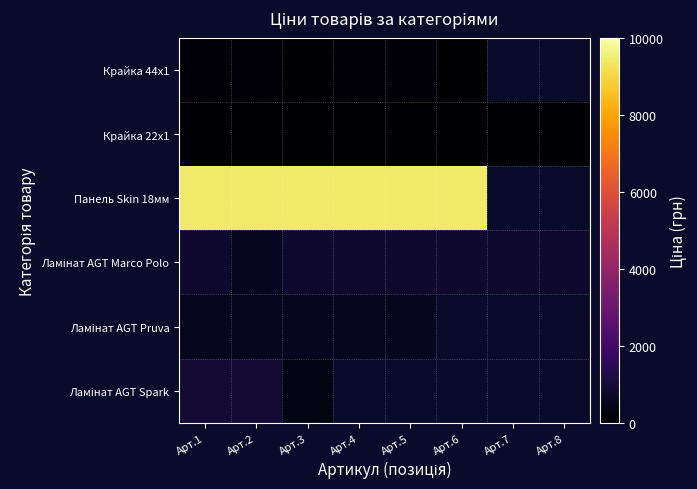

Rank the series by their maximum value, from lowest to highest.

Крайка 22x1, Крайка 44x1, Ламінат AGT Pruva, Ламінат AGT Marco Polo, Ламінат AGT Spark, Панель Skin 18мм